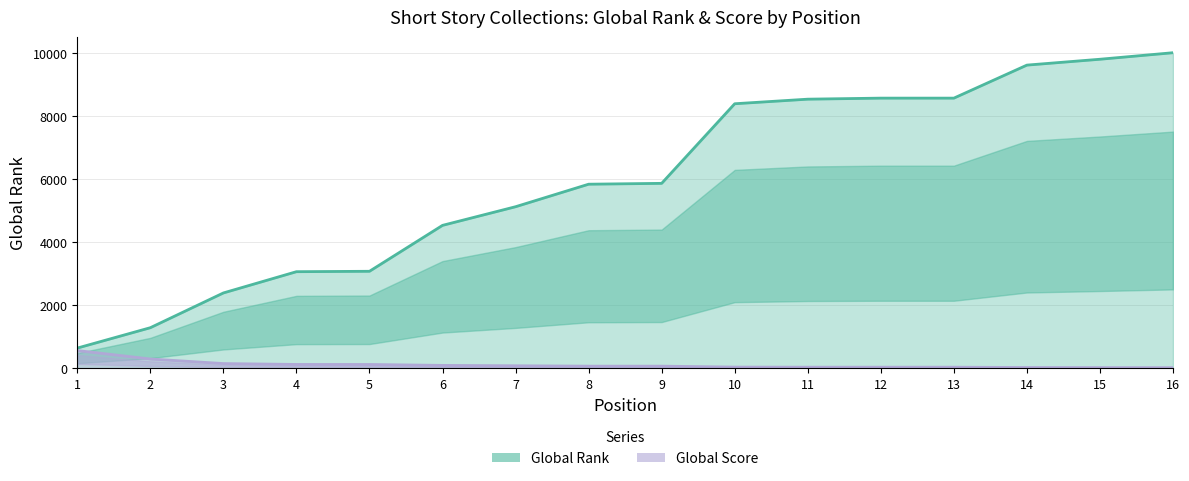

At how many categories does at least one series exceed 7840?

7